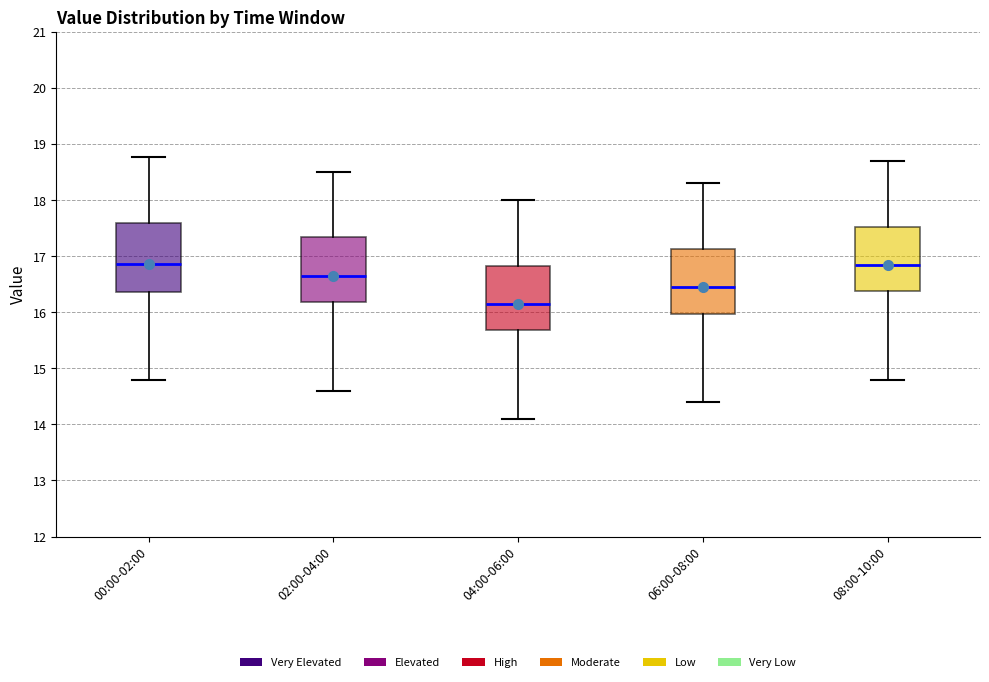

Reading left to right, read every box against the y-axis: the position of its median line, the range the box covers, and the ends of its whiskers. The values are not printed on the chart, so give them approximately, as read against the axis.

00:00-02:00: median 16.9, box 16.4 to 17.6, whiskers 14.8 to 18.8
02:00-04:00: median 16.7, box 16.2 to 17.4, whiskers 14.6 to 18.5
04:00-06:00: median 16.2, box 15.7 to 16.8, whiskers 14.1 to 18.0
06:00-08:00: median 16.5, box 16.0 to 17.1, whiskers 14.4 to 18.3
08:00-10:00: median 16.9, box 16.4 to 17.5, whiskers 14.8 to 18.7